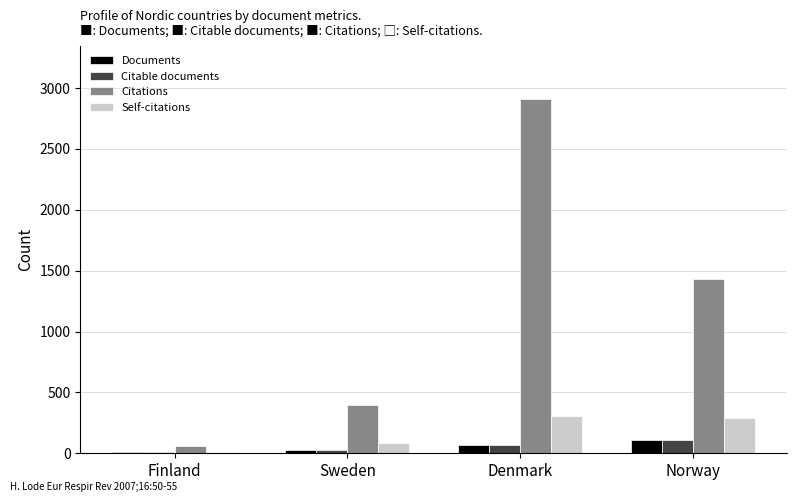

At which category does the chart reach its peak across all series?

Denmark